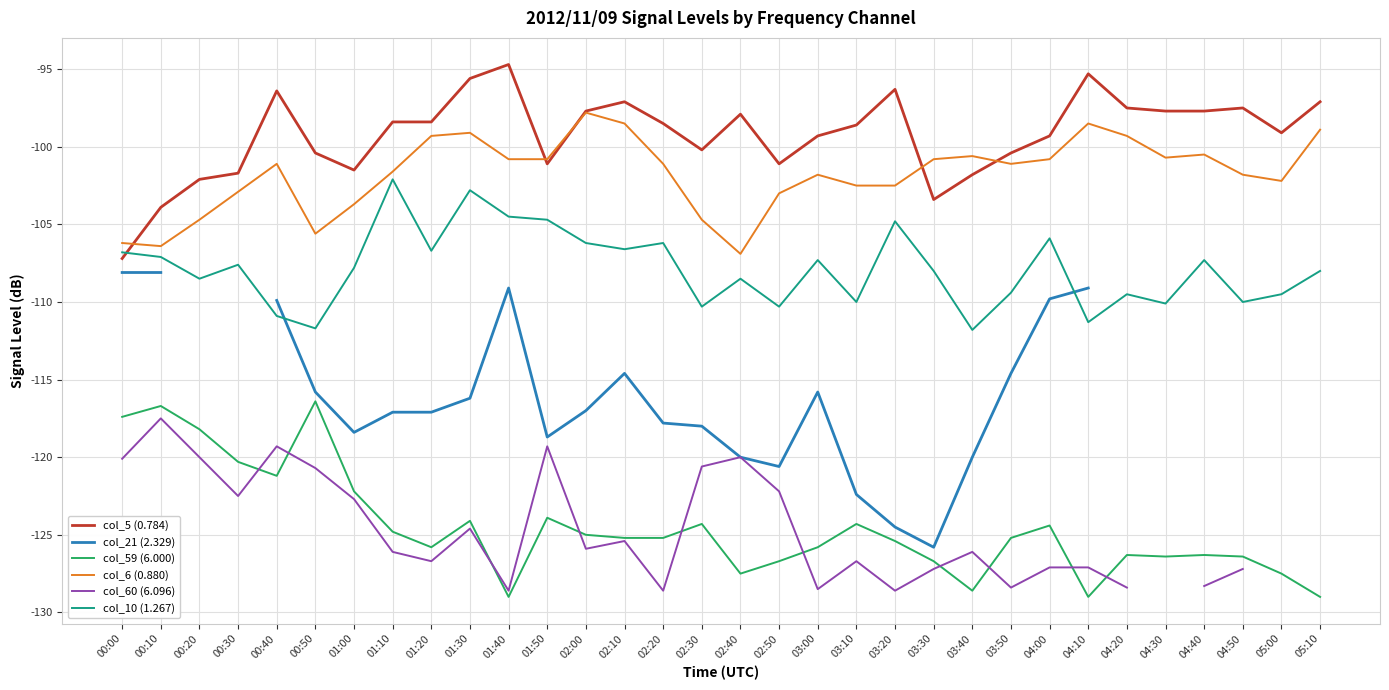

What is the difference between the highest and lowest values at 05:00?

28.4